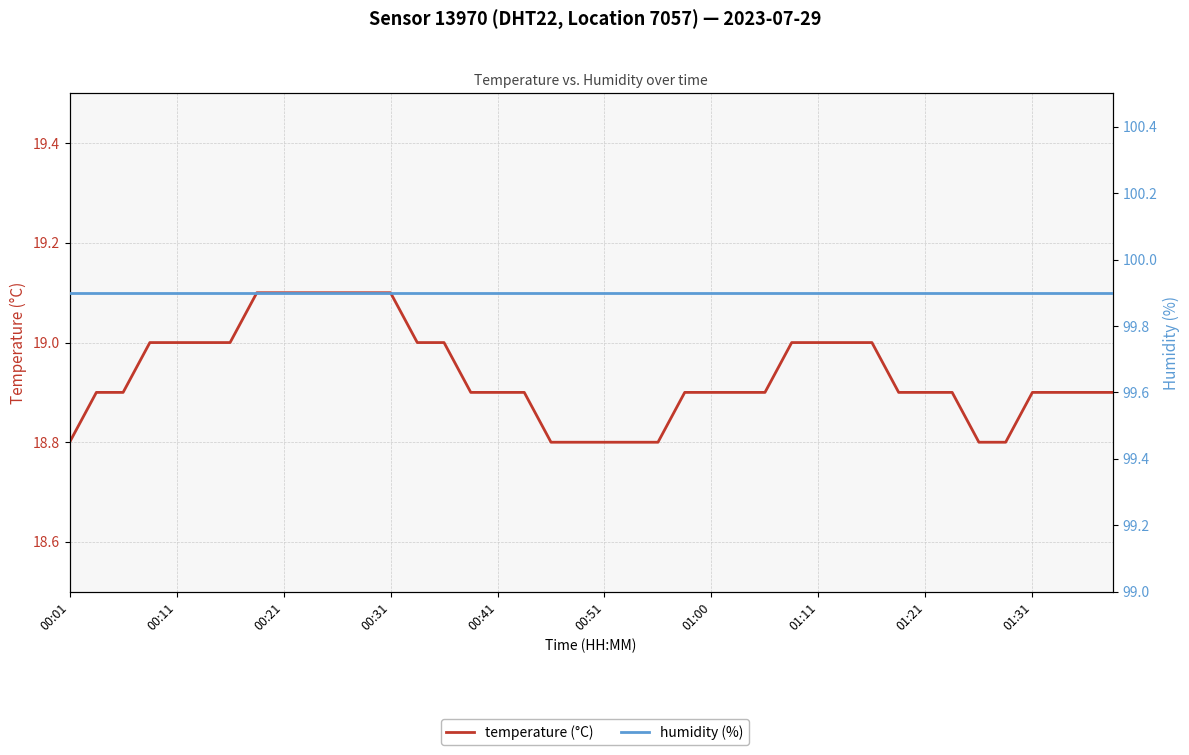

Which label corresponds to the largest value in the chart?

00:01